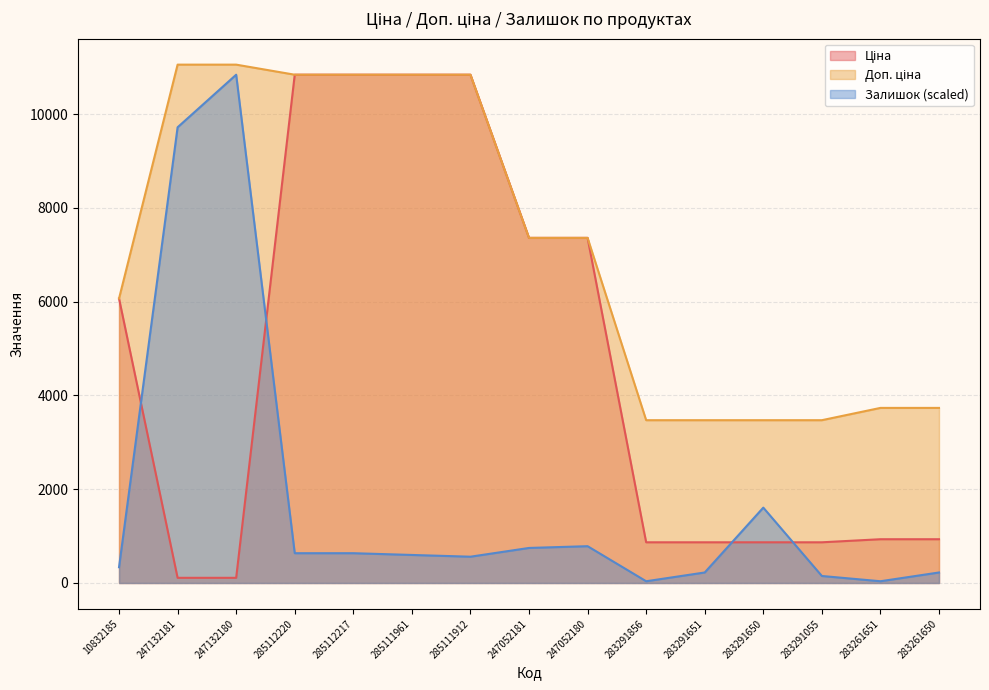

Read the Ціна value at 283291651.

868.0